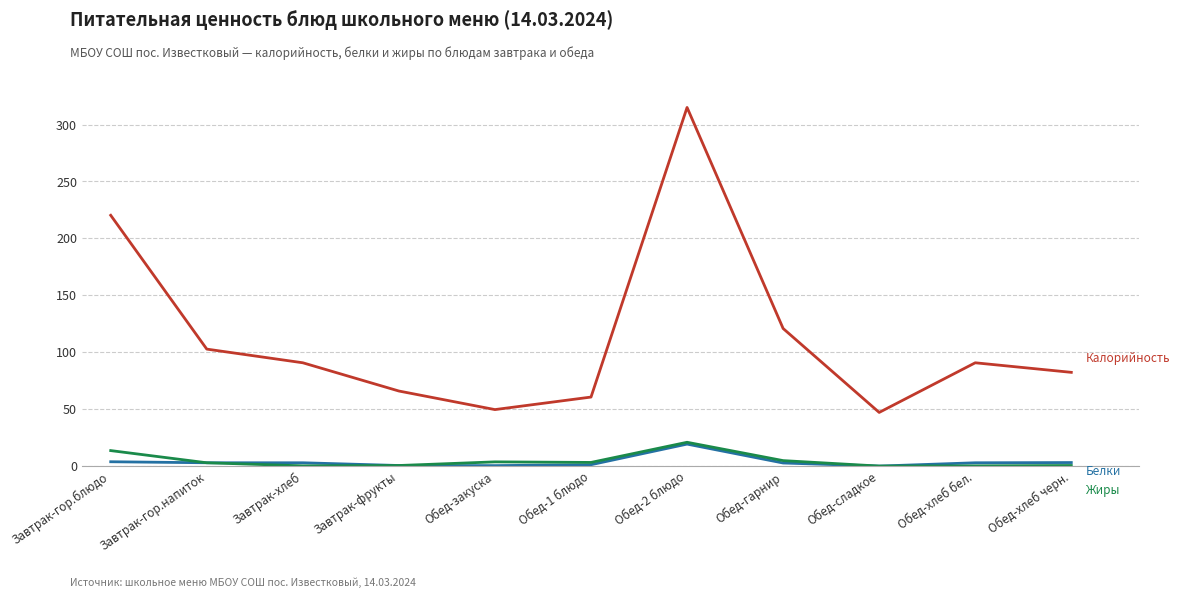

At which category is the sum across all series the highest?

Обед-2 блюдо